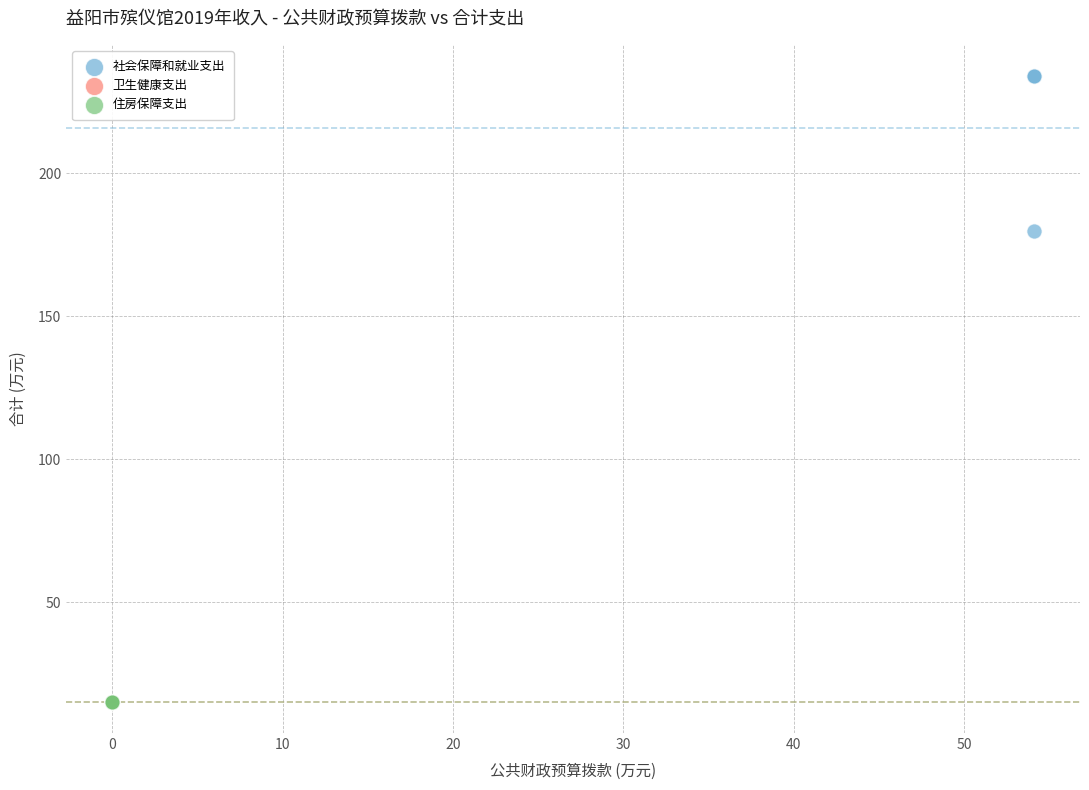

Which series reaches the maximum Y coordinate?

社会保障和就业支出